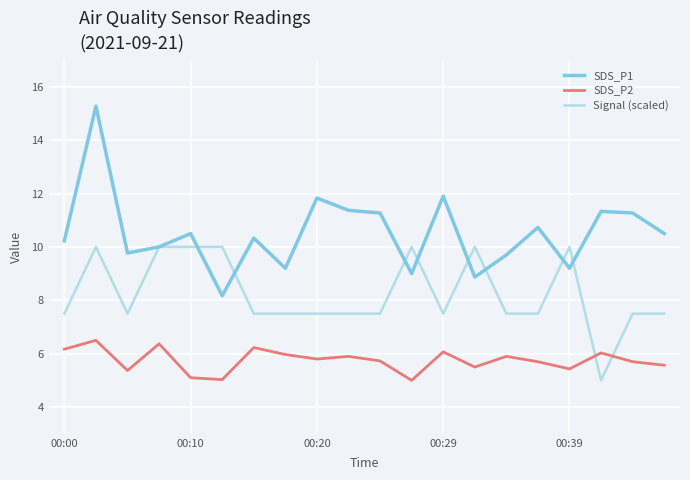

Rank the series by their maximum value, from highest to lowest.

SDS_P1, Signal (scaled), SDS_P2